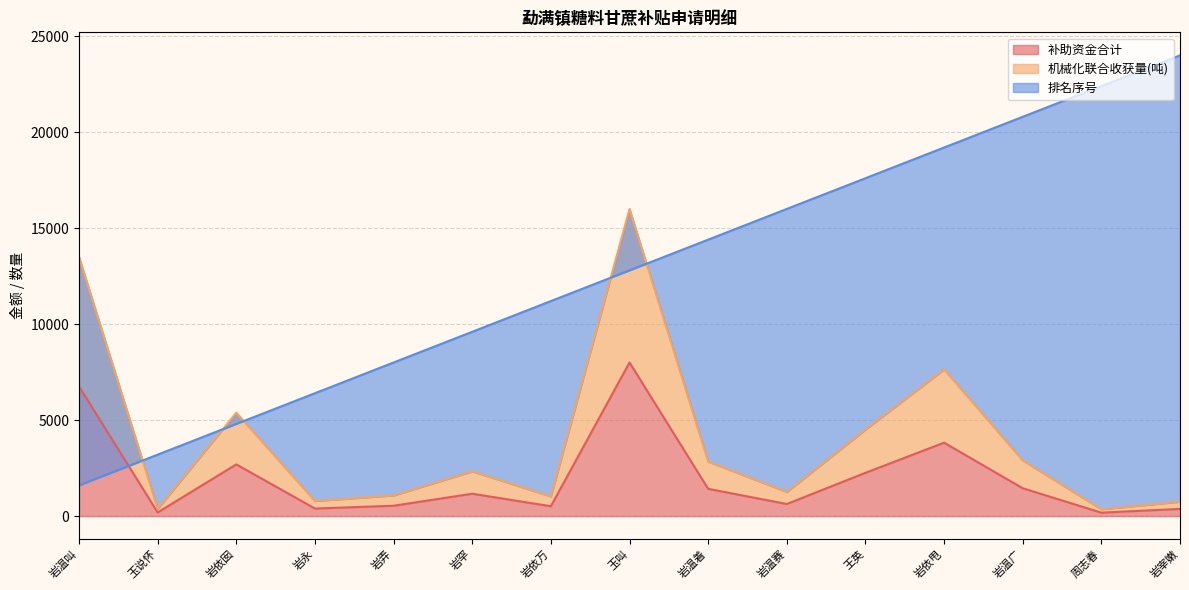

What is the sum of the 排名序号 values at 岩温叫 and 周志春?

24000.0